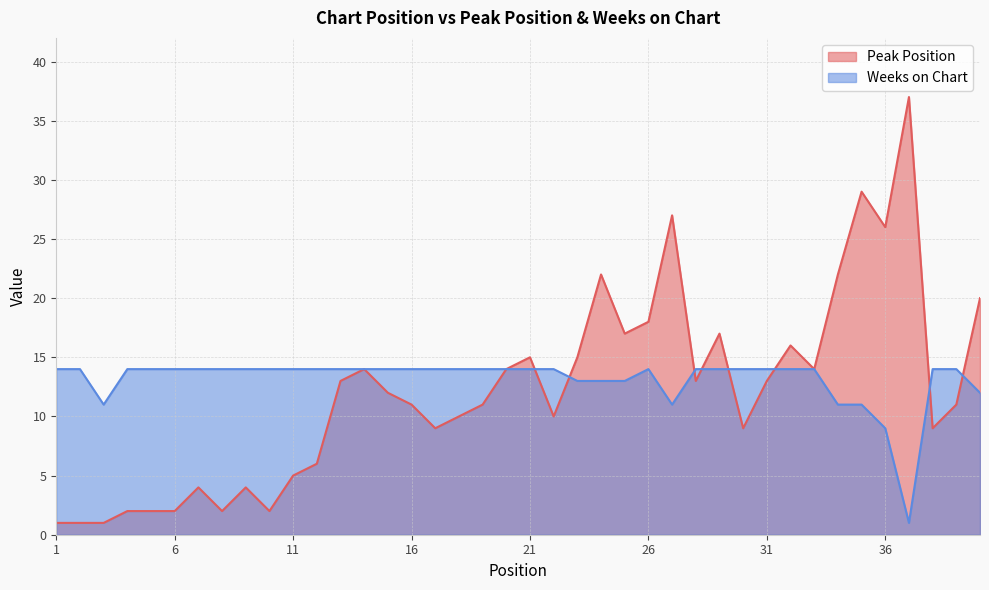

What is the difference between the highest and lowest values at 9?

10